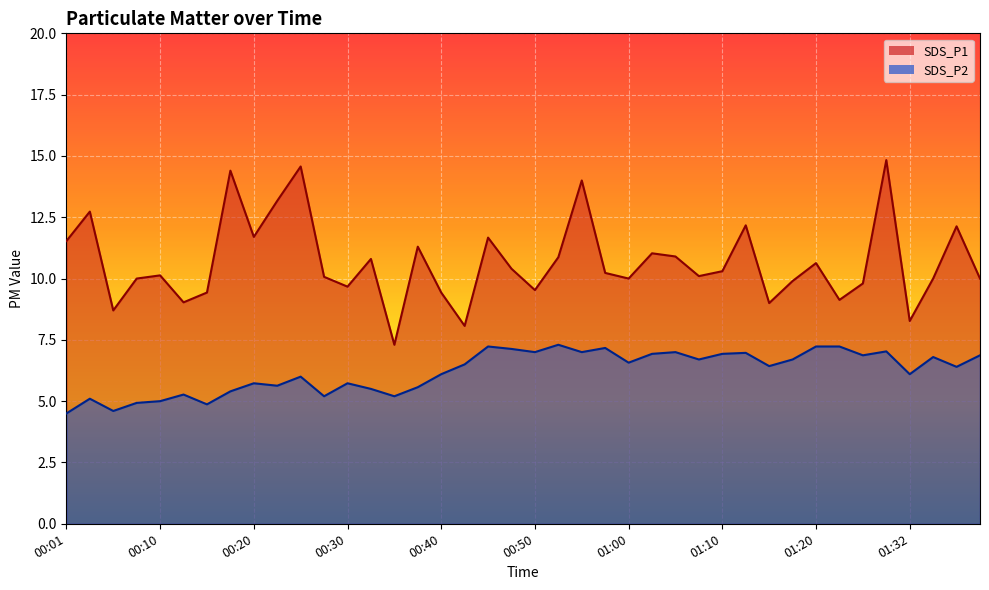

How many interior local valleys does the SDS_P1 series have?

12